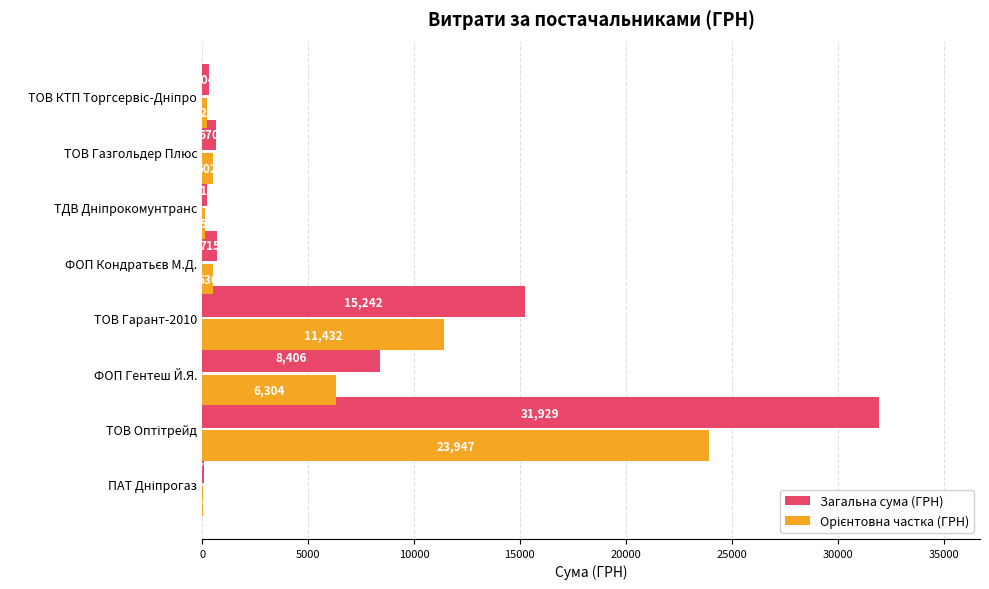

Which series has the widest spread of values?

Загальна сума (ГРН)